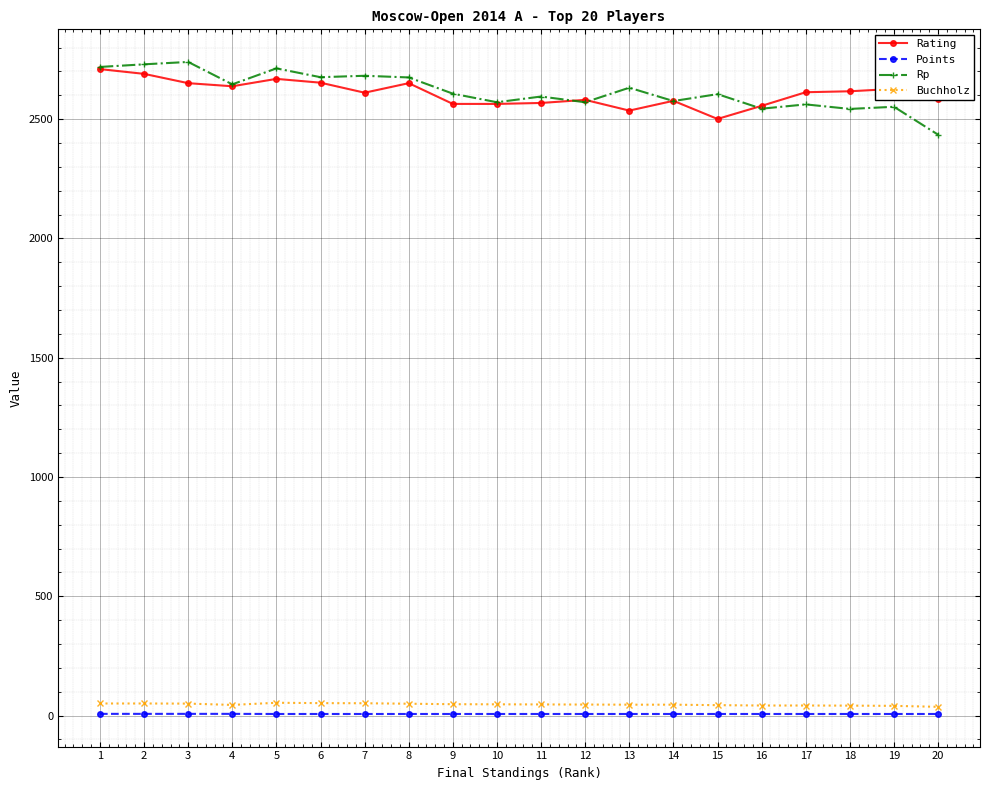

What is the greatest value displayed?

2740.0